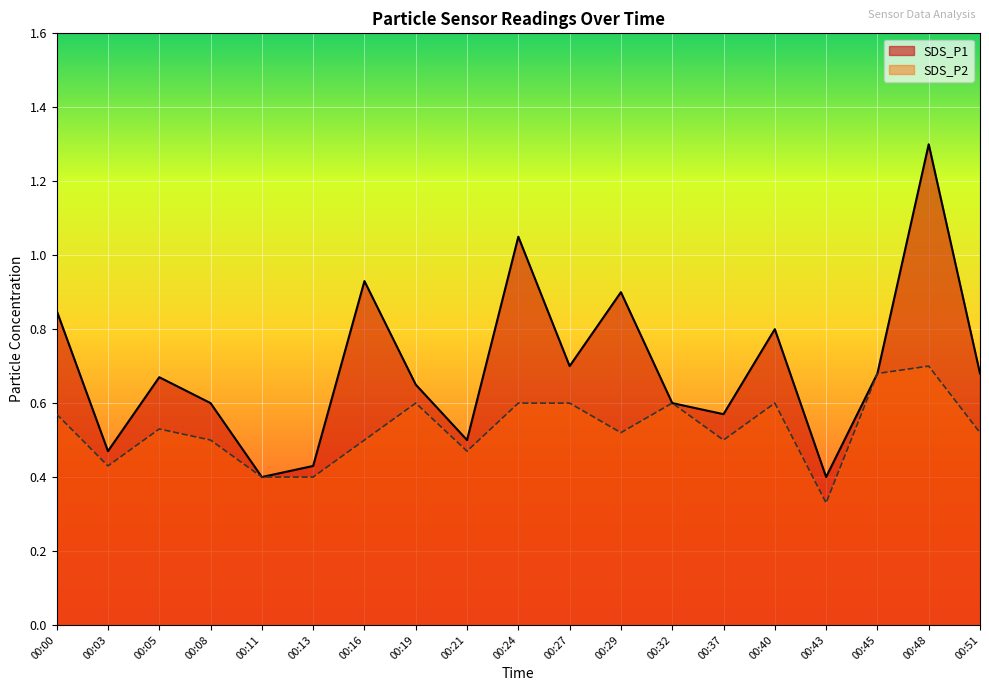

Is it true that SDS_P2 equals 0.9 at 00:27?

False